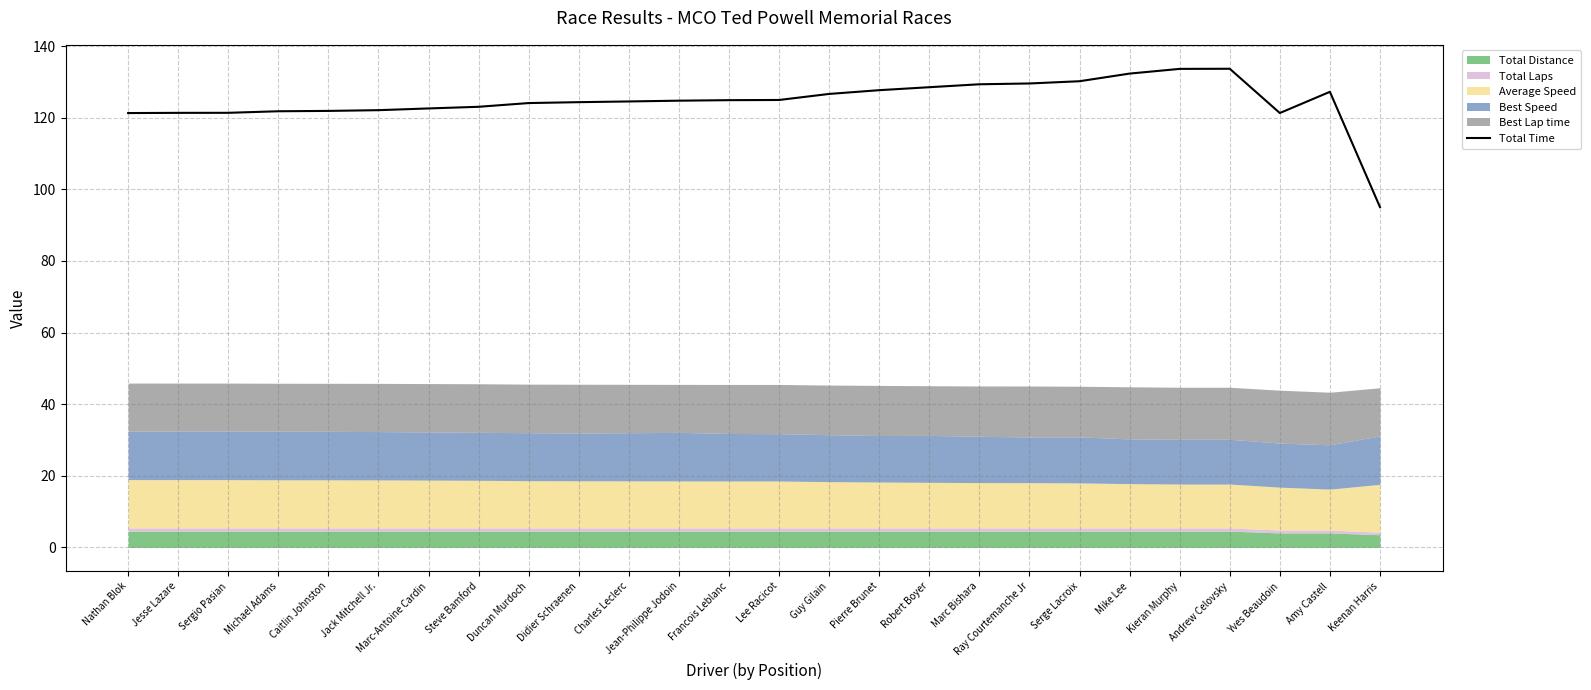

List the labels in order of value, largest first.

Andrew Celovsky, Kieran Murphy, Mike Lee, Serge Lacroix, Ray Courtemanche Jr, Marc Bishara, Robert Boyer, Pierre Brunet, Amy Castell, Guy Gilain, Lee Racicot, Francois Leblanc, Jean-Philippe Jodoin, Charles Leclerc, Didier Schraenen, Duncan Murdoch, Steve Bamford, Marc-Antoine Cardin, Jack Mitchell Jr., Caitlin Johnston, Michael Adams, Sergio Pasian, Jesse Lazare, Yves Beaudoin, Nathan Blok, Keenan Harris